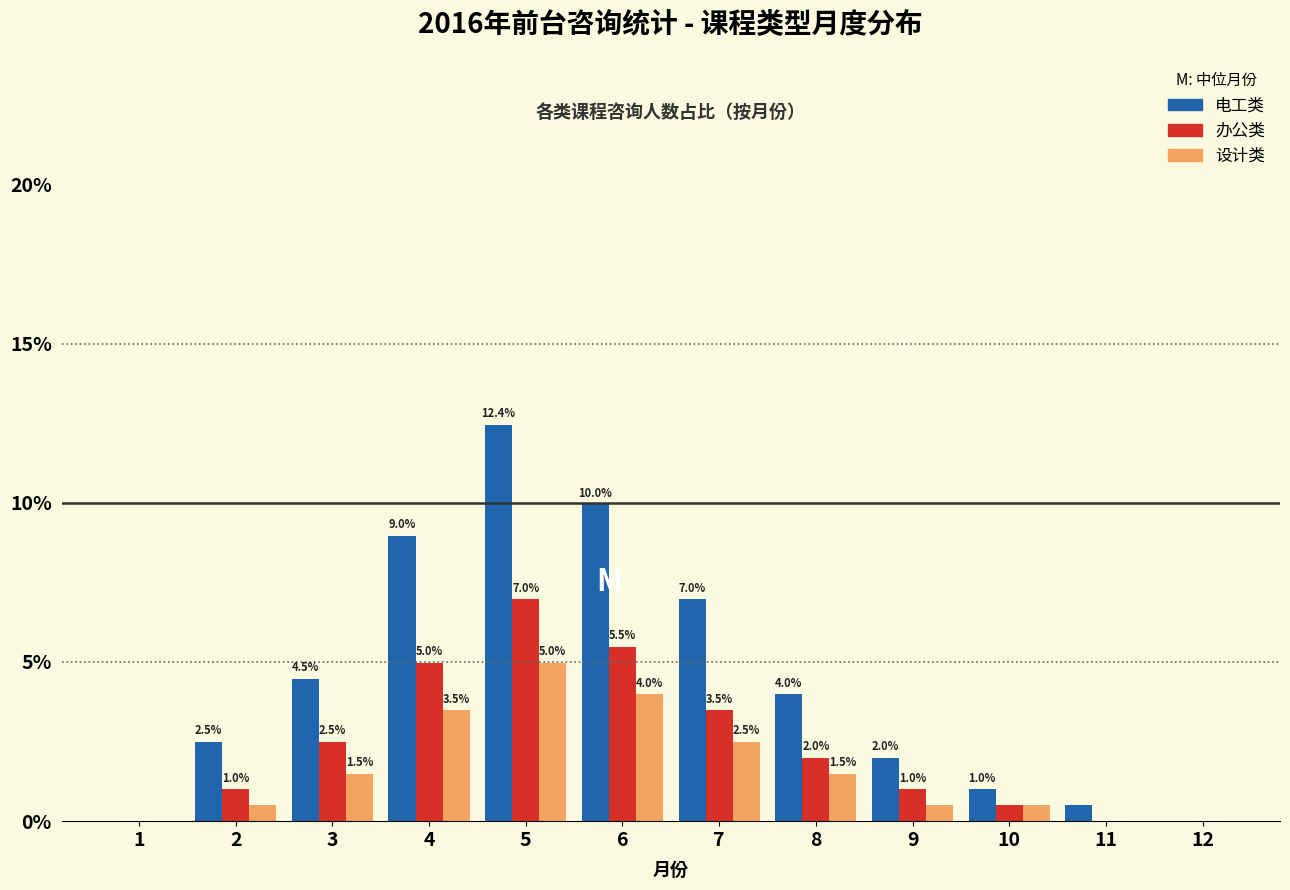

Reading left to right, extract all data points from this chart.

电工类: 1=0.0	2=2.5	3=4.5	4=9.0	5=12.4	6=10.0	7=7.0	8=4.0	9=2.0	10=1.0	11=0.5	12=0.0
办公类: 1=0.0	2=1.0	3=2.5	4=5.0	5=7.0	6=5.5	7=3.5	8=2.0	9=1.0	10=0.5	11=0.0	12=0.0
设计类: 1=0.0	2=0.5	3=1.5	4=3.5	5=5.0	6=4.0	7=2.5	8=1.5	9=0.5	10=0.5	11=0.0	12=0.0